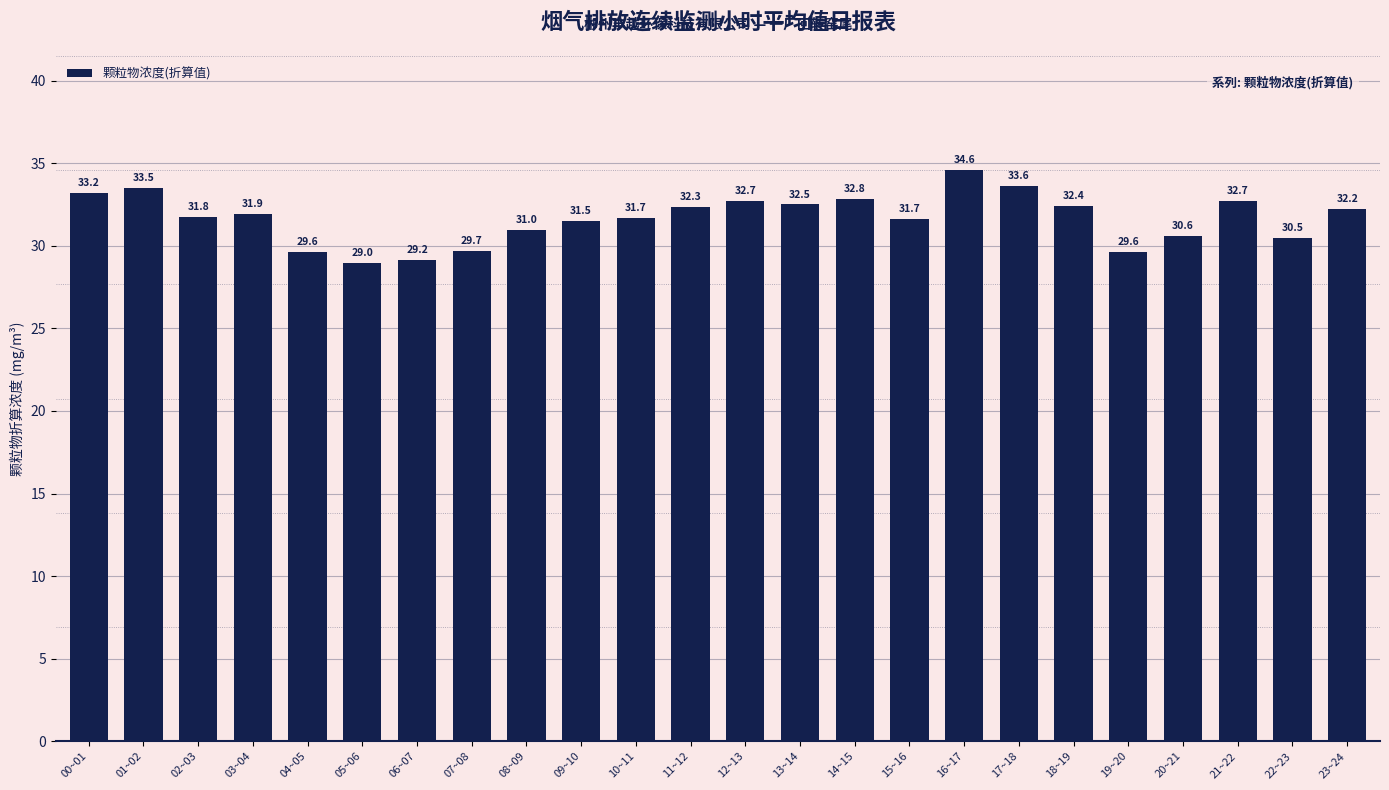

Reading right to left, what are all the values shown in this chart?

23~24=32.2	22~23=30.5	21~22=32.7	20~21=30.6	19~20=29.6	18~19=32.4	17~18=33.6	16~17=34.6	15~16=31.7	14~15=32.8	13~14=32.5	12~13=32.7	11~12=32.3	10~11=31.7	09~10=31.5	08~09=31.0	07~08=29.7	06~07=29.2	05~06=29.0	04~05=29.6	03~04=31.9	02~03=31.8	01~02=33.5	00~01=33.2